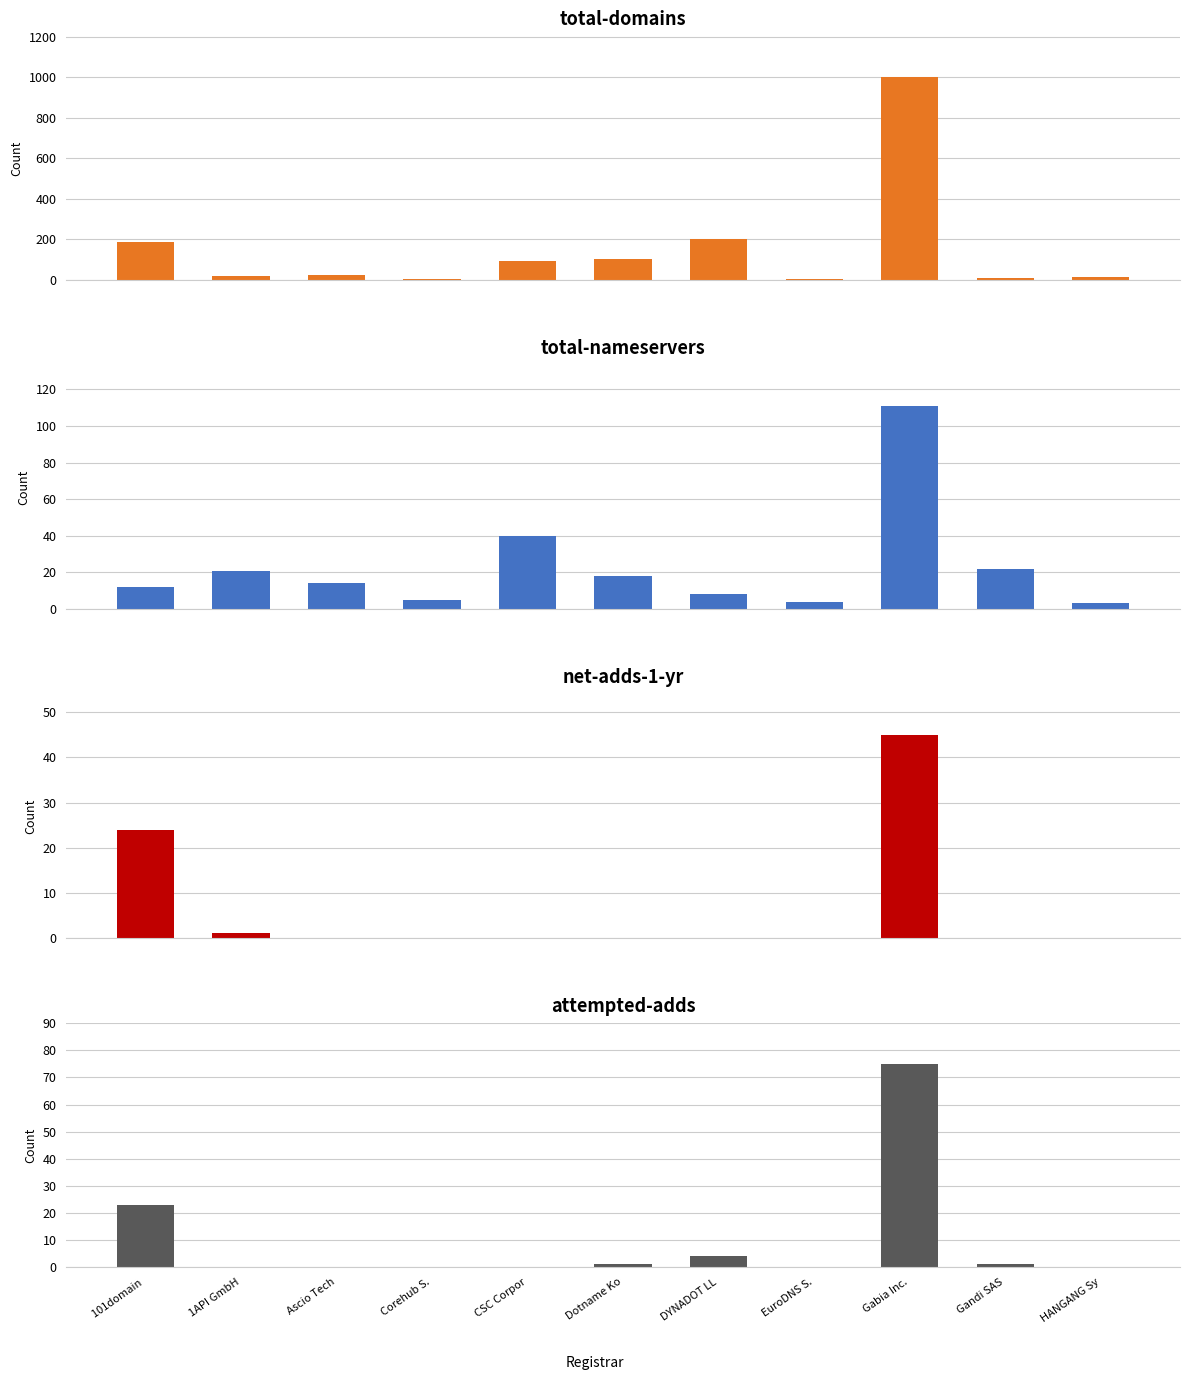

At how many categories does at least one series exceed 932?

1